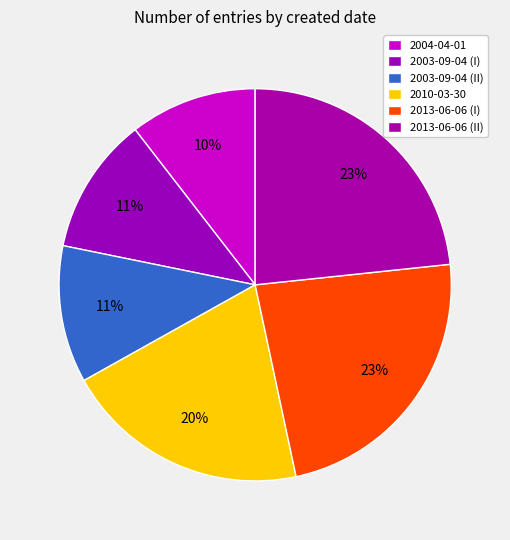

How many segments does this pie chart have?

6